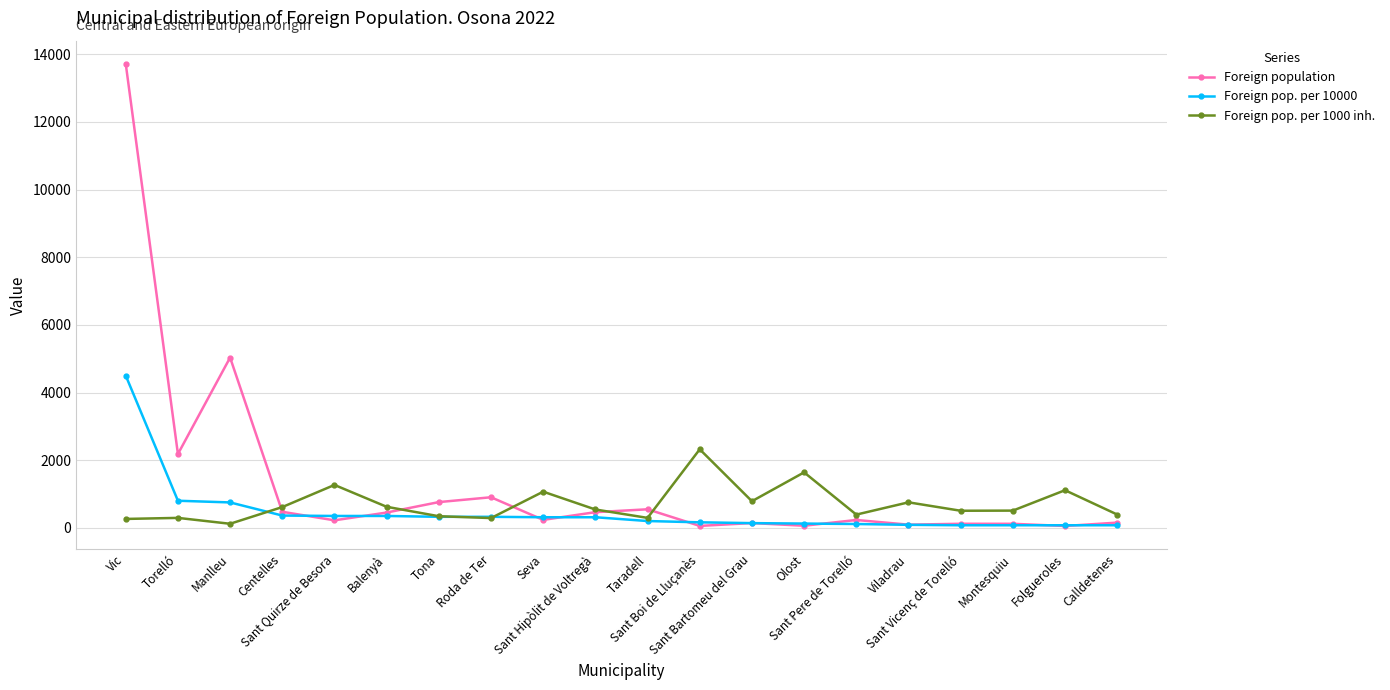

What is the total value across all series at Torelló?

3274